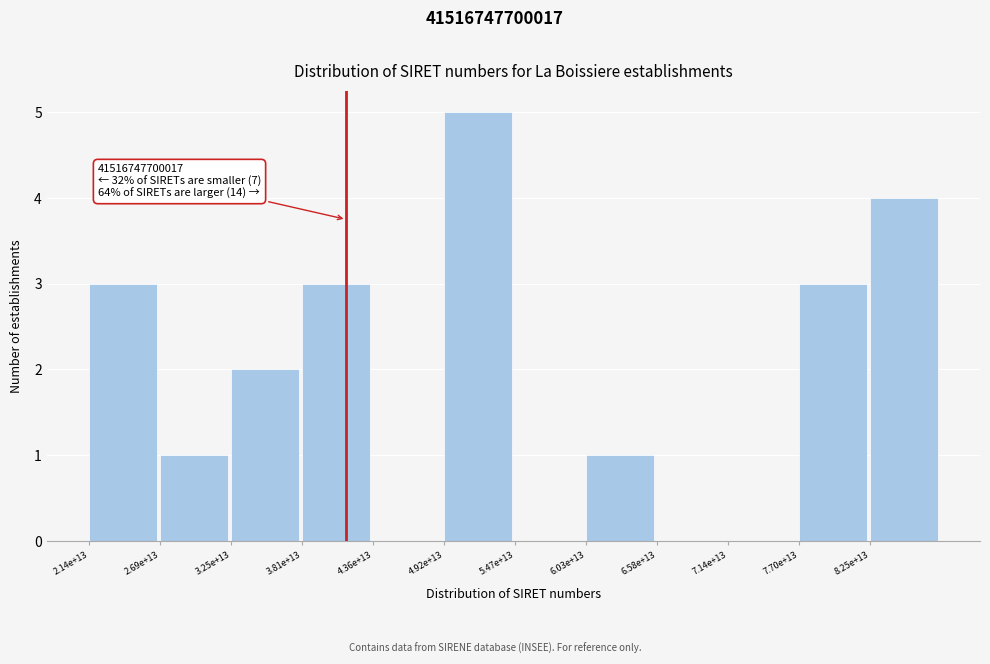

Reading left to right, what are all the values shown in this chart?

2.14e+13=3	2.69e+13=1	3.25e+13=2	3.81e+13=3	4.36e+13=0	4.92e+13=5	5.47e+13=0	6.03e+13=1	6.58e+13=0	7.14e+13=0	7.70e+13=3	8.25e+13=4